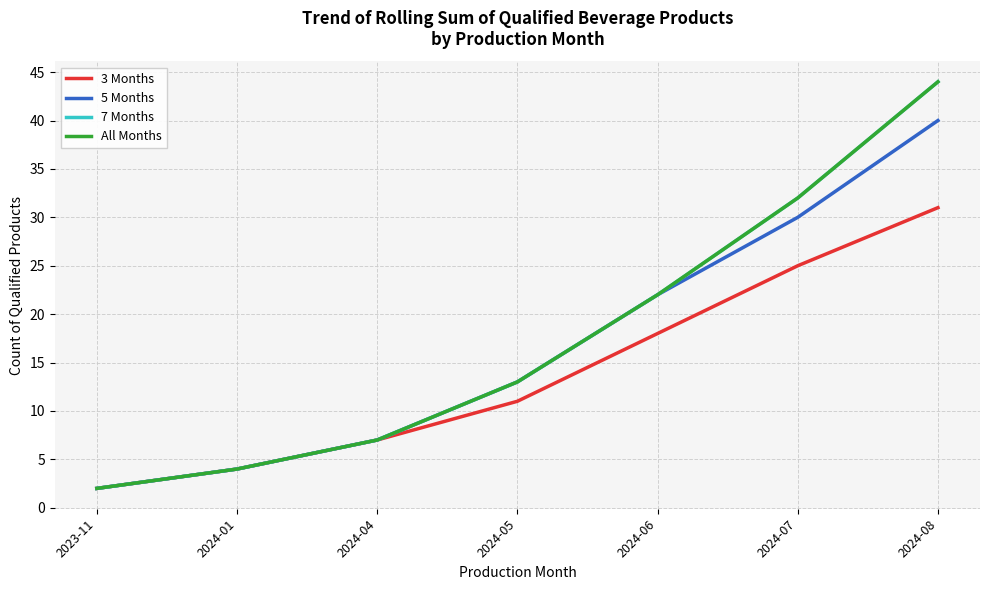

Is this an area chart (filled region under the line)?

No